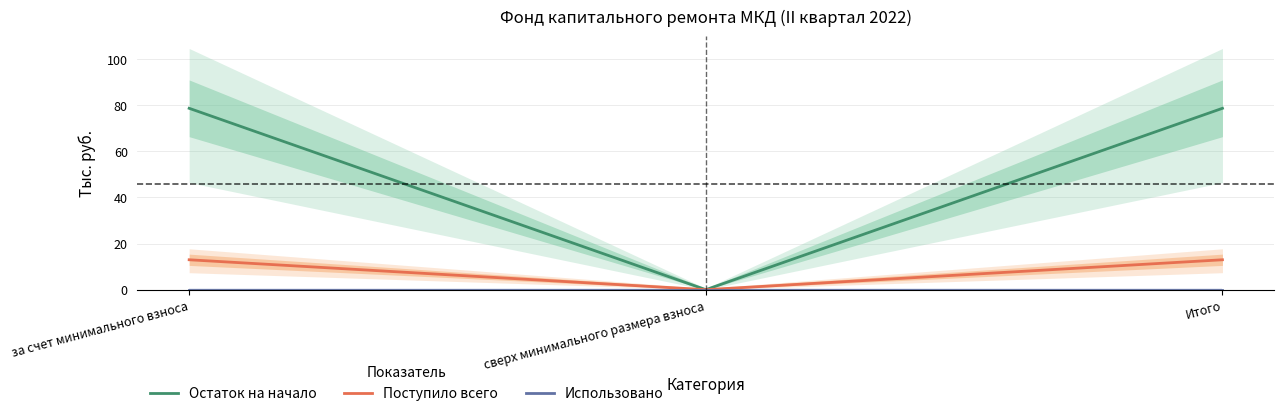

What is the label of the 3rd point from the left?

Итого